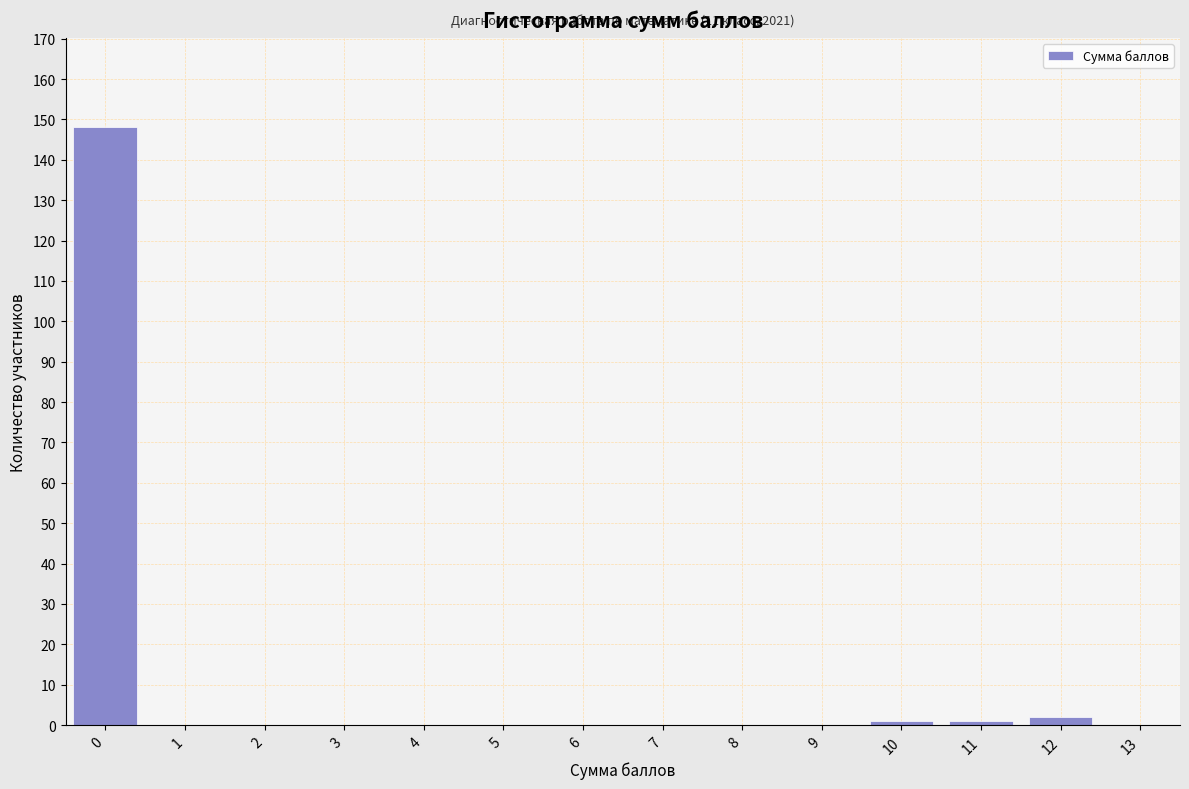

Reading left to right, what are all the values shown in this chart?

0=148	1=0	2=0	3=0	4=0	5=0	6=0	7=0	8=0	9=0	10=1	11=1	12=2	13=0